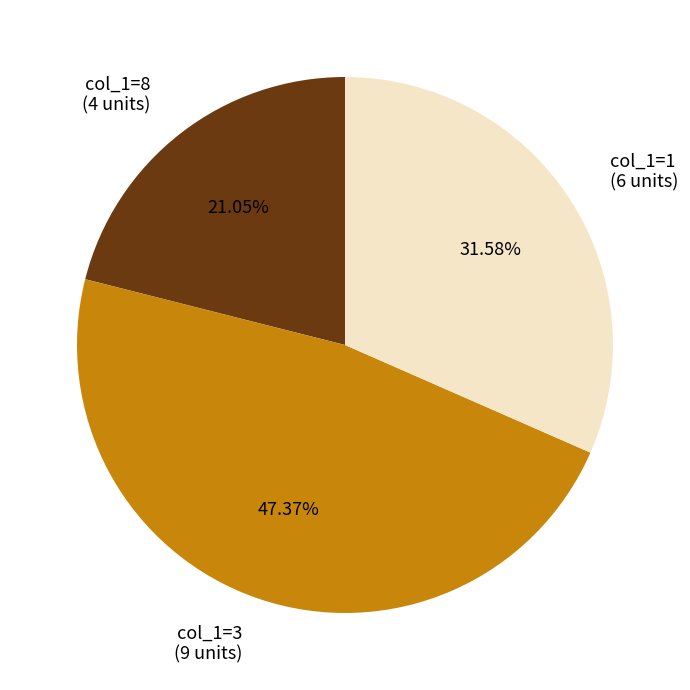

How many slices are in this pie chart?

3